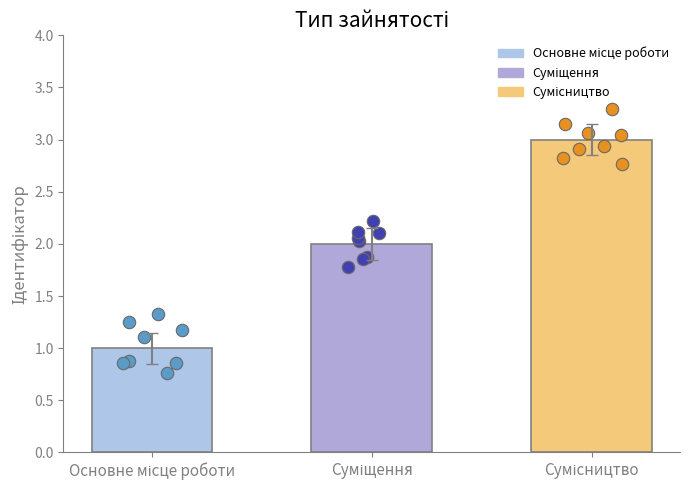

What is the change in value from Основне місце роботи to Суміщення?

+1